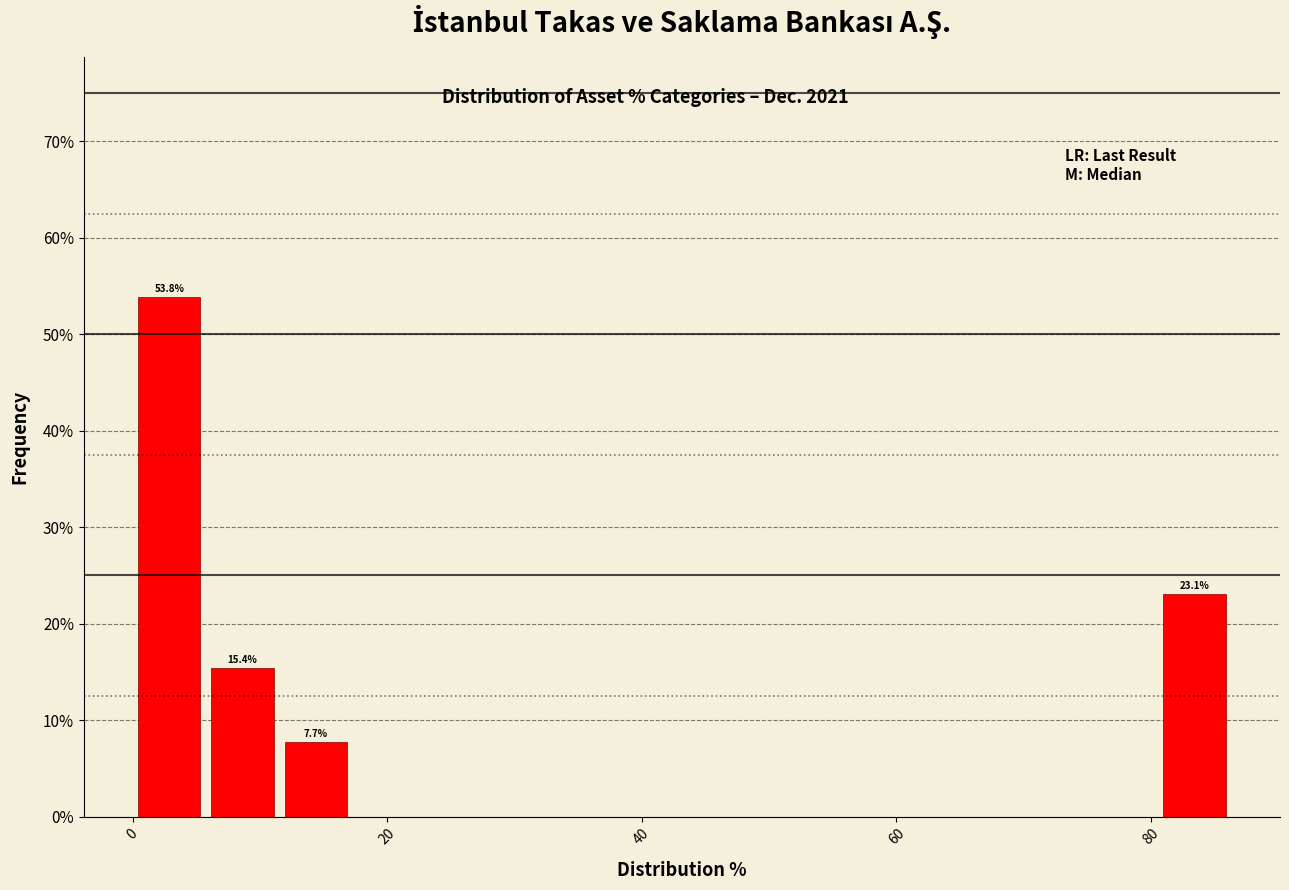

Around what value on the x-axis is the tallest bar? Give the approximate position of its centre, as read against the axis.

2